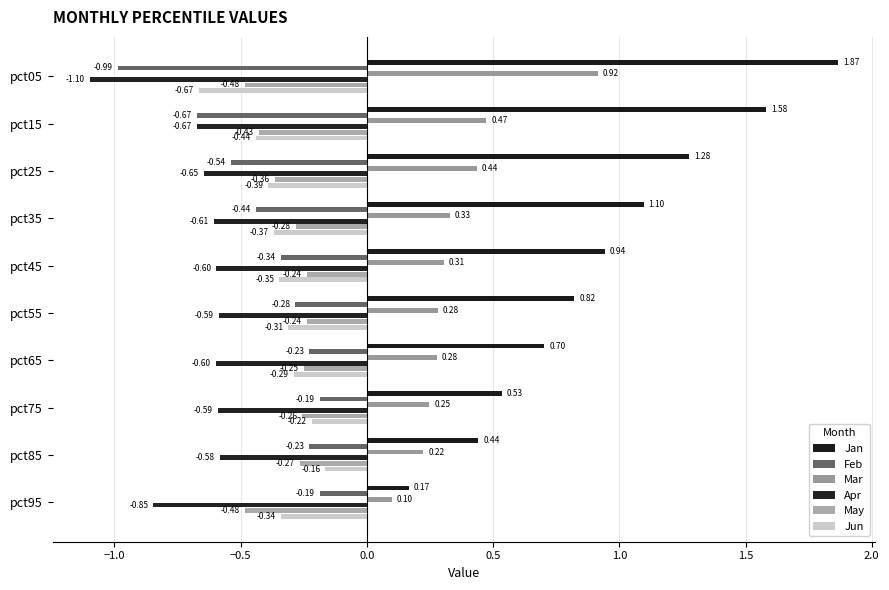

Count the number of data series in this chart.

6